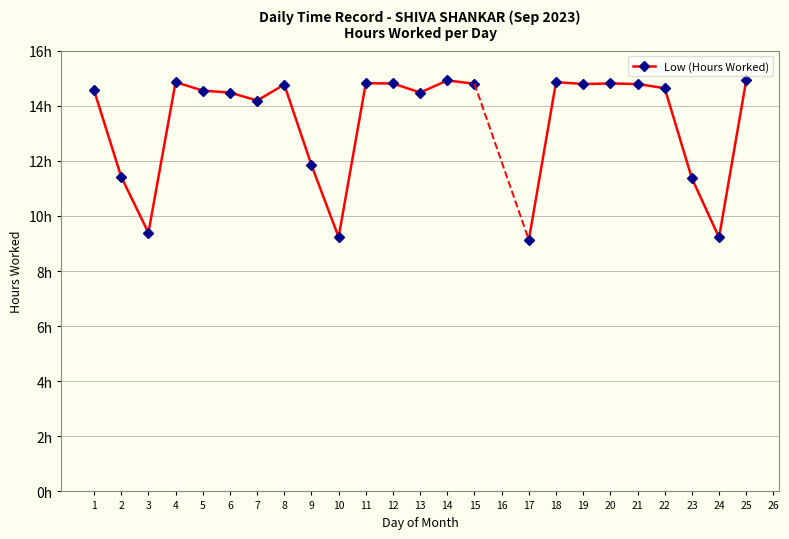

At which label does the data first exceed 14?

1